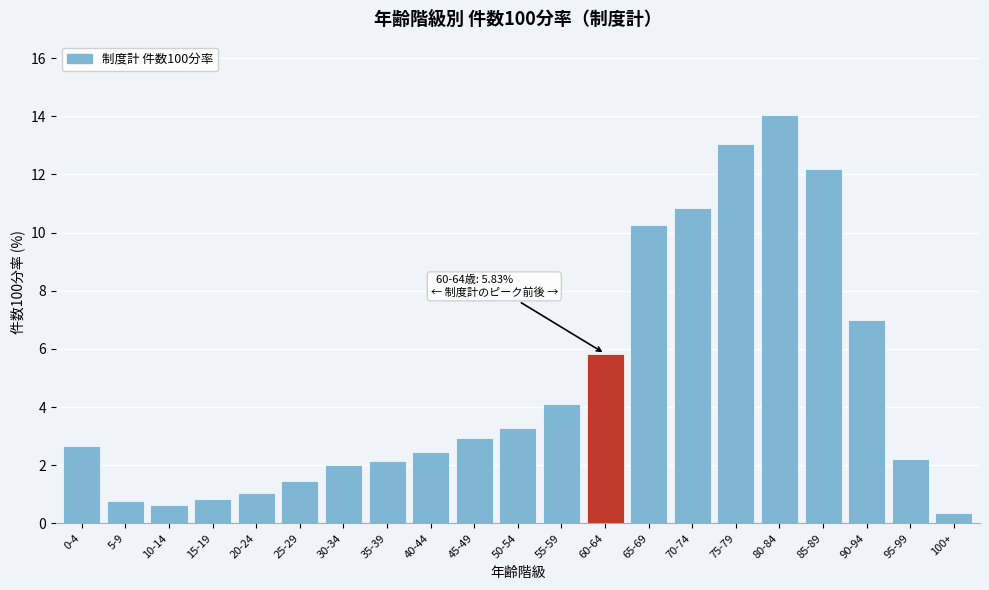

What is the approximate value at 20-24?

1.0